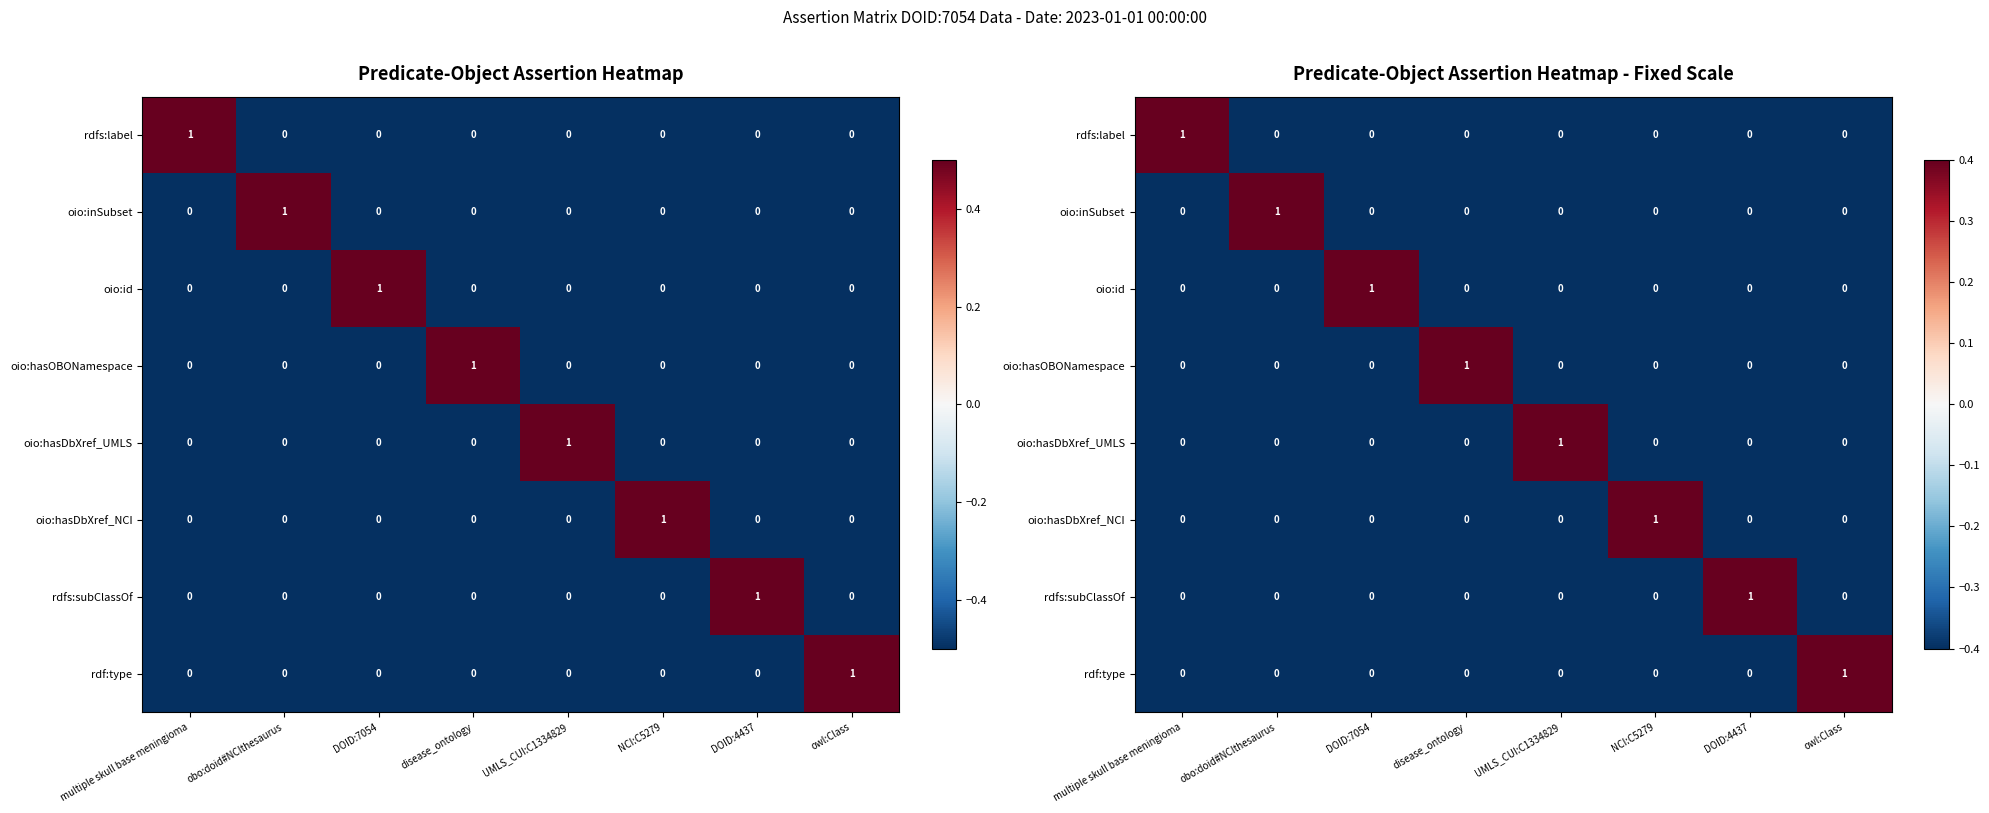

The rdfs:subClassOf series shows -0.2 at owl:Class. True or false?

False